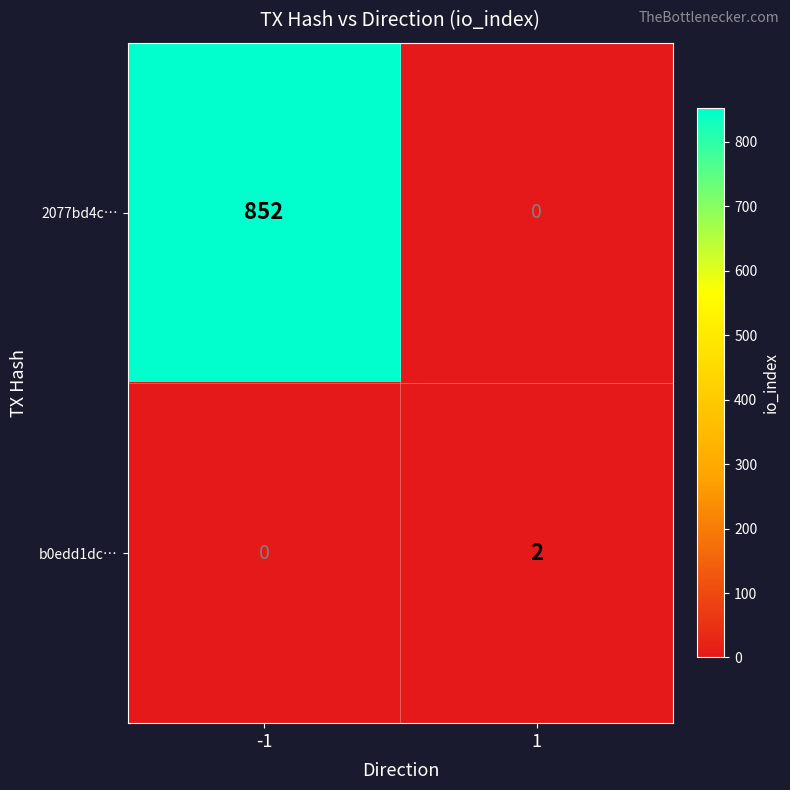

How many categories are shown in the chart?

2